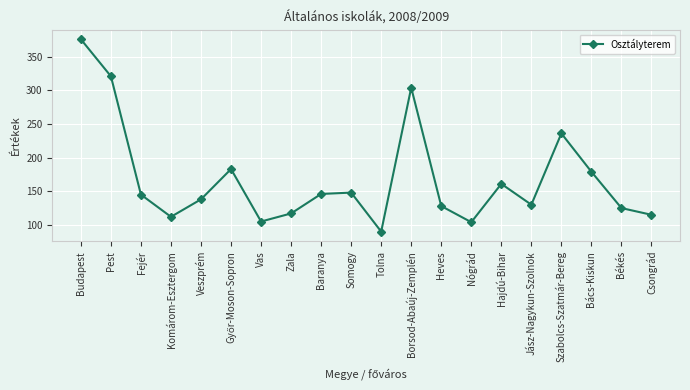

At which label does the data first exceed 145?

Budapest